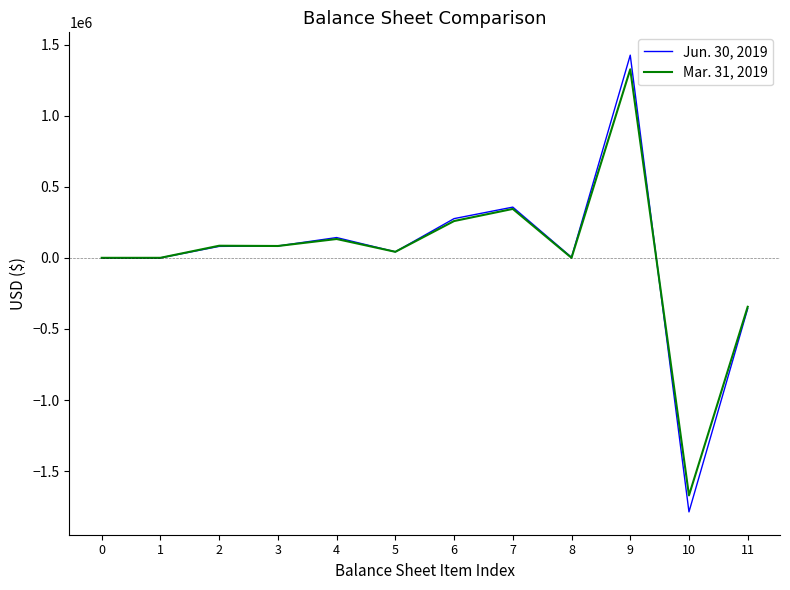

Which series has the largest range (max minus min)?

Jun. 30, 2019